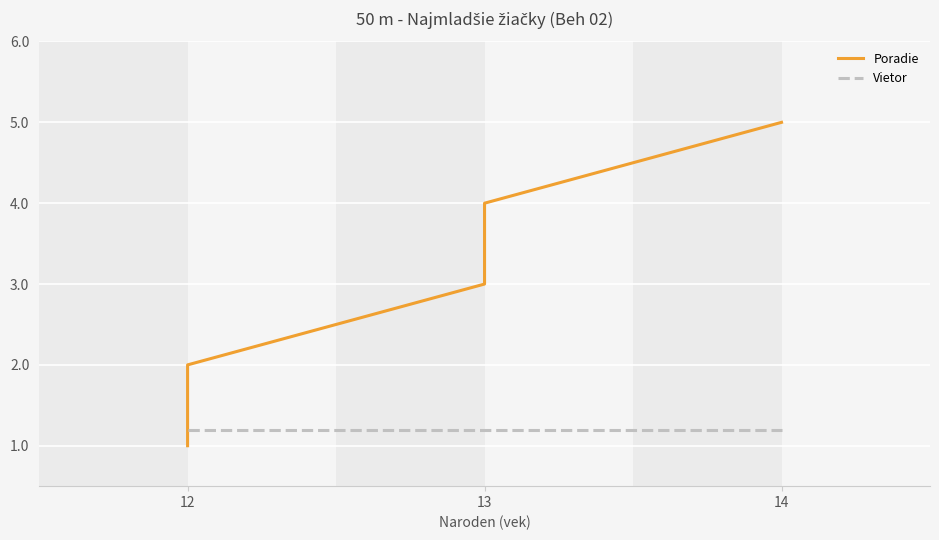

What is the spread (max minus min) of values at 12?

0.2